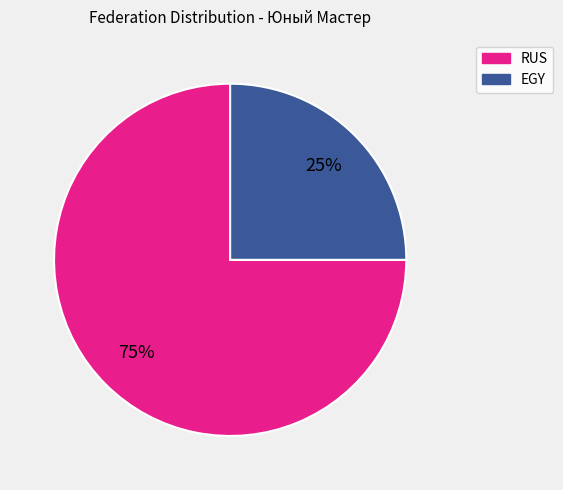

True or false: RUS accounts for 85% of the total.

False